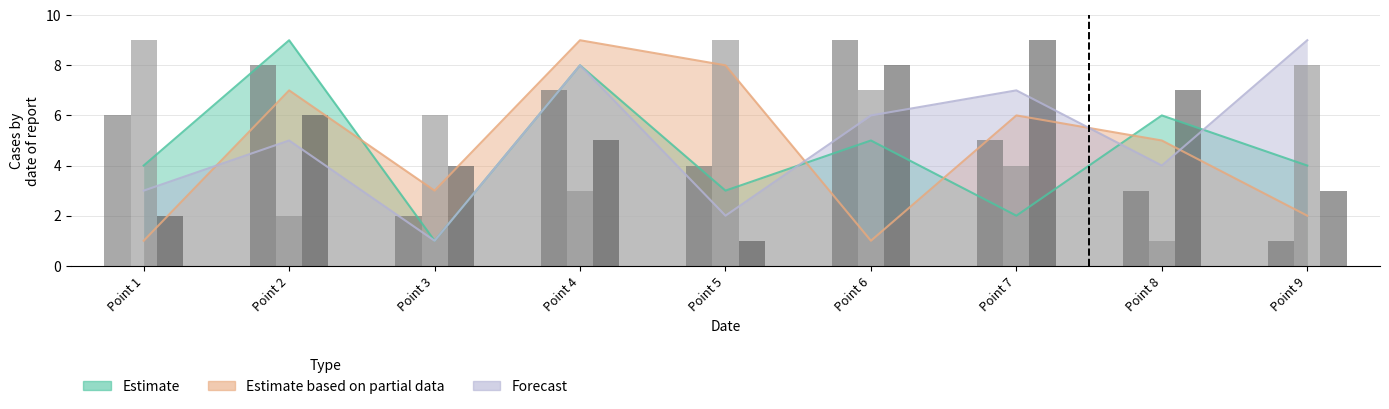

Does the chart contain stacked bars?

No